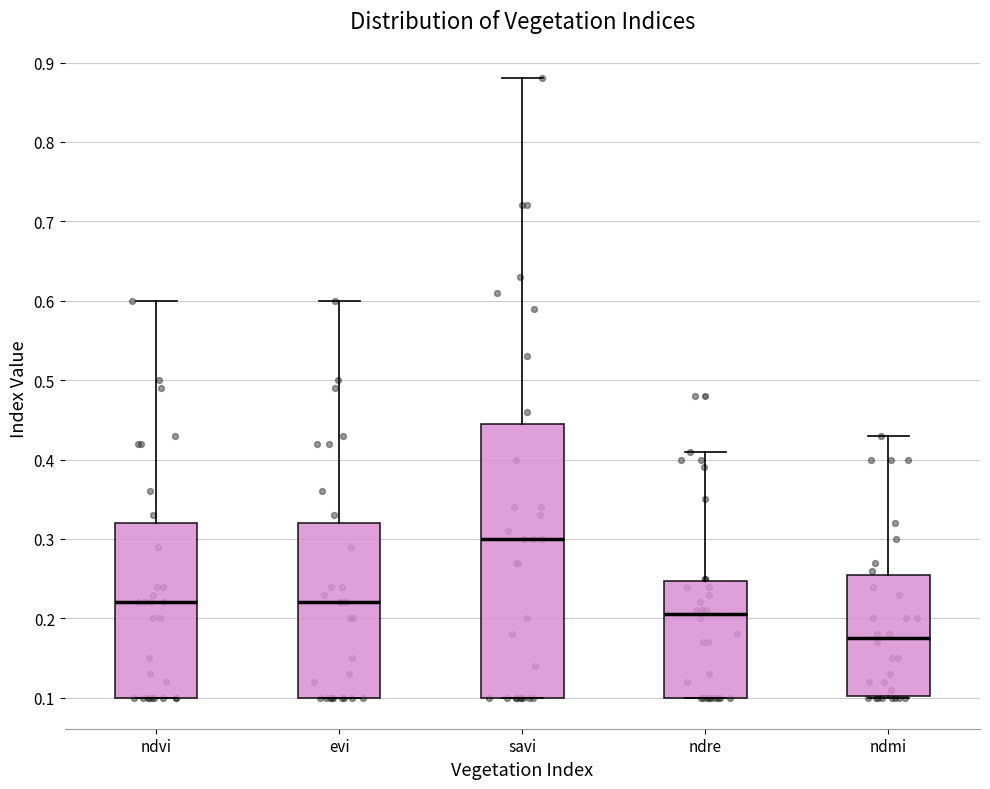

Reading left to right, read every box against the y-axis: the position of its median line, the range the box covers, and the ends of its whiskers. The values are not printed on the chart, so give them approximately, as read against the axis.

ndvi: median 0.22, box 0.10 to 0.32, whiskers 0.10 to 0.60
evi: median 0.22, box 0.10 to 0.32, whiskers 0.10 to 0.60
savi: median 0.30, box 0.10 to 0.45, whiskers 0.10 to 0.88
ndre: median 0.21, box 0.10 to 0.25, whiskers 0.10 to 0.41
ndmi: median 0.18, box 0.10 to 0.26, whiskers 0.10 to 0.43